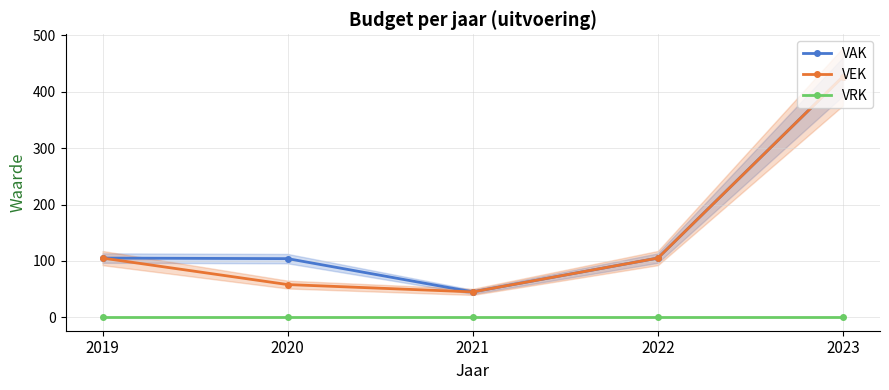

What is the difference between the second highest and minimum values in the VEK series?

60